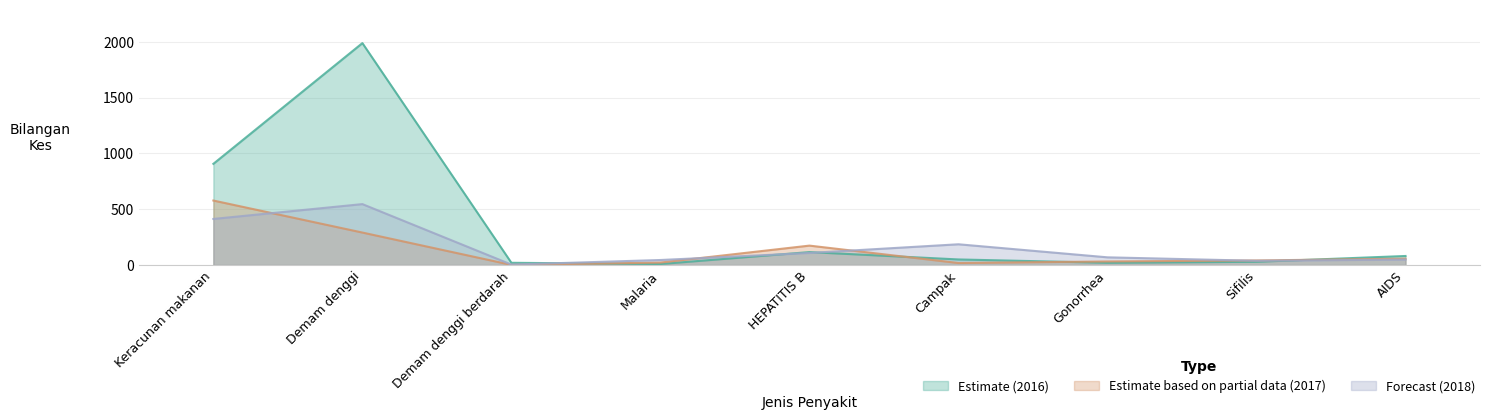

What is the maximum value for Estimate (2016)?

1989